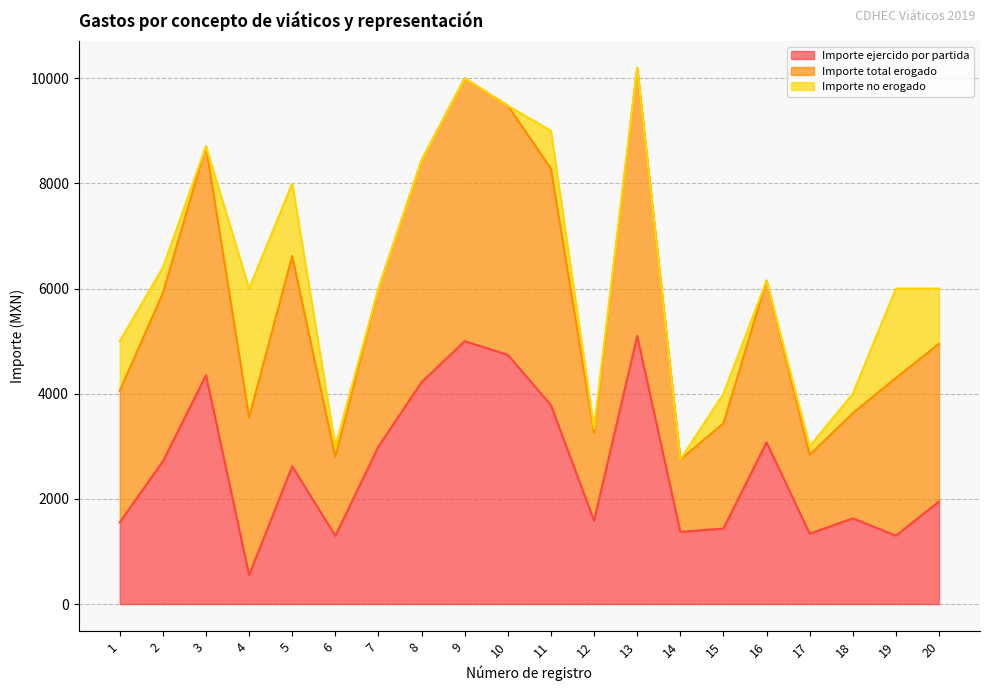

At which category does the chart reach its minimum across all series?

4